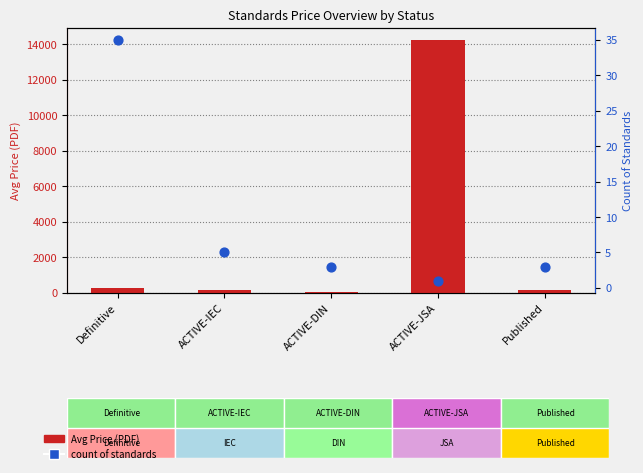

At how many categories does at least one series exceed 1335?

1